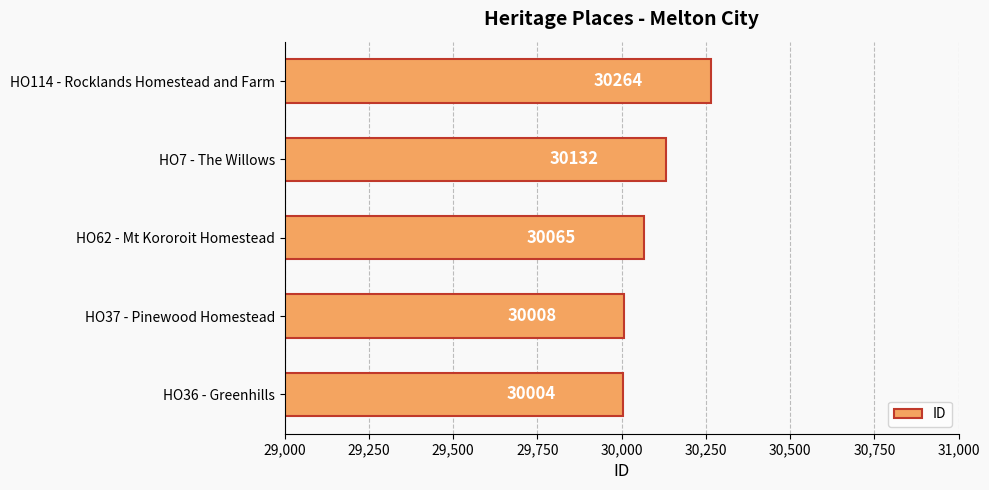

What is the approximate value at HO7 - The Willows, to the nearest 10?

30130